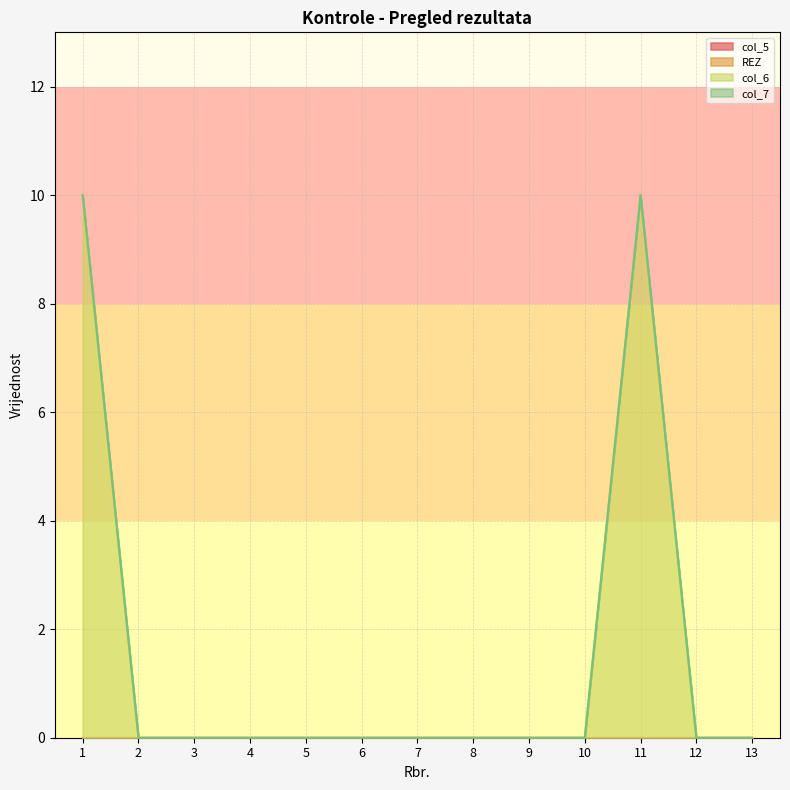

How many interior local peaks does the col_6 series have?

1